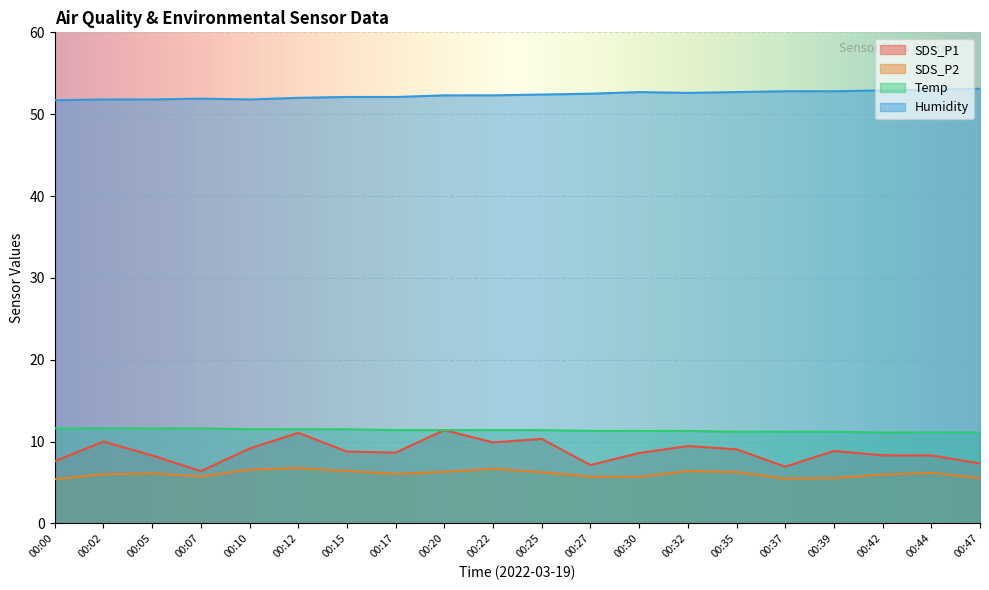

How many data points in SDS_P1 are above 8?

15